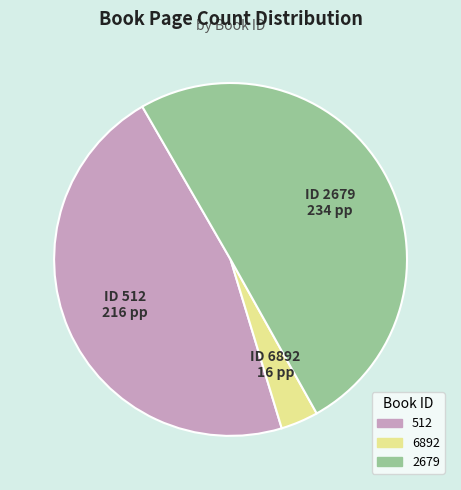

Is the sum of 2679 and 6892 greater than half?

Yes